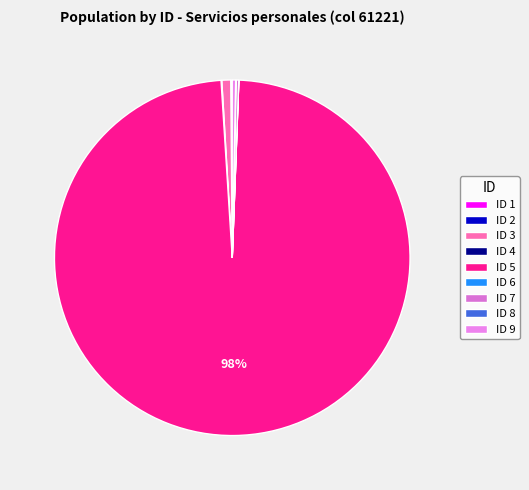

Which slice is the largest?

ID 5